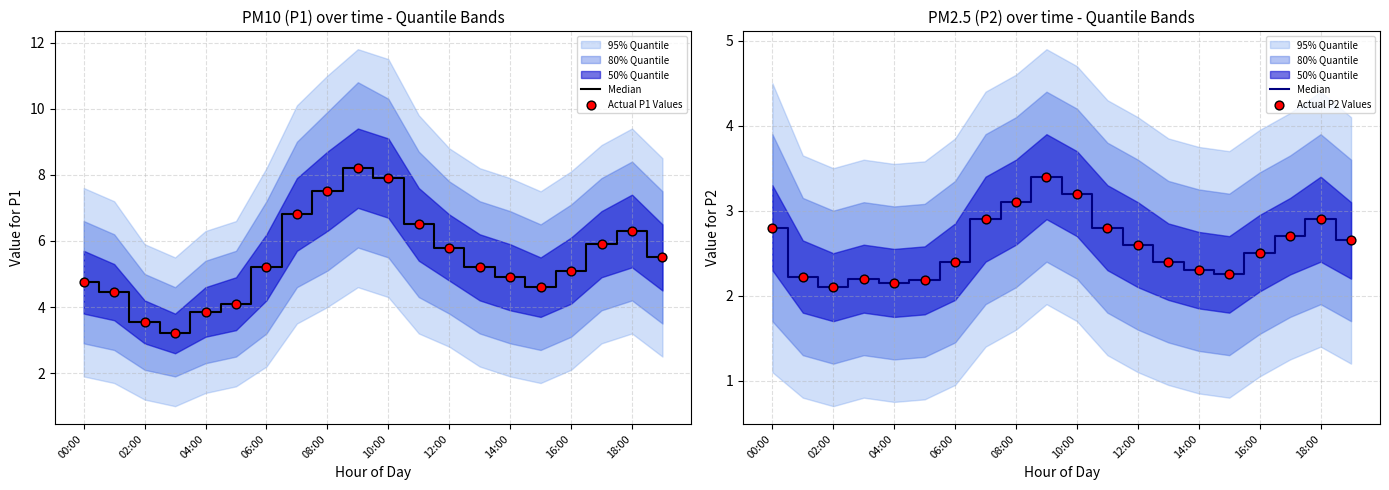

Which series reaches the minimum Y coordinate?

Median